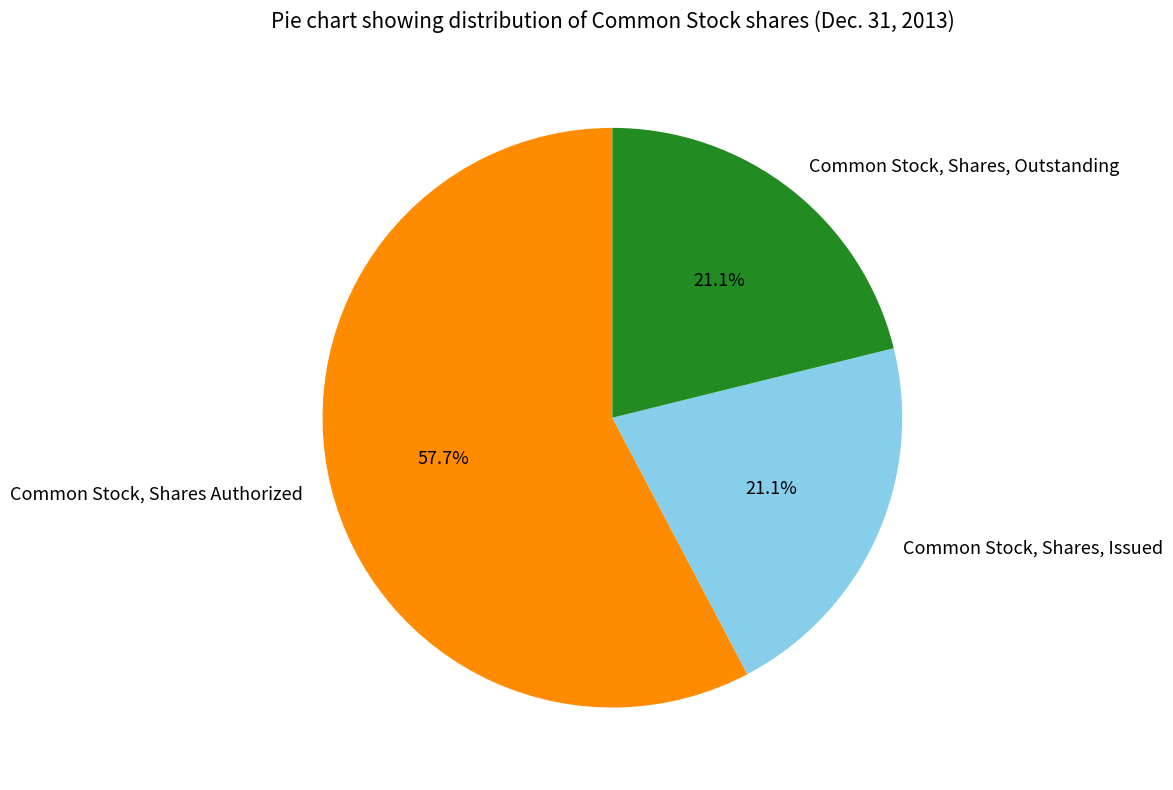

Combined, what portion of the pie is Common Stock, Shares, Issued and Common Stock, Shares Authorized?

78.9%